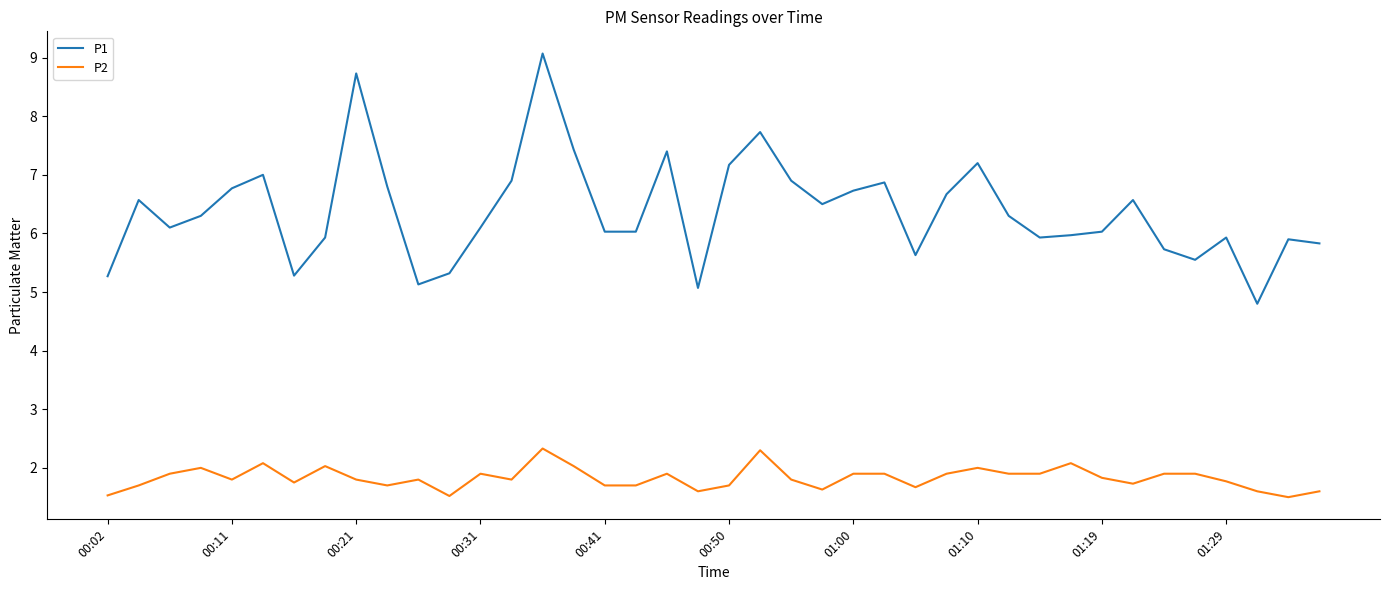

What is the highest value of the P1 series?

9.1